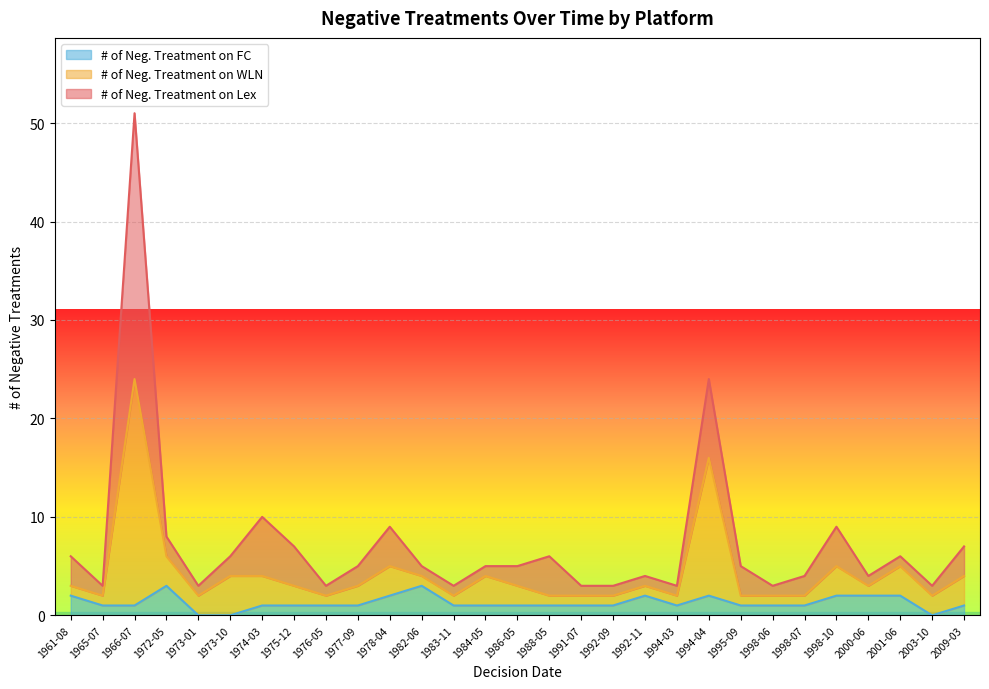

What is the total value across all series at 1973-10?

6